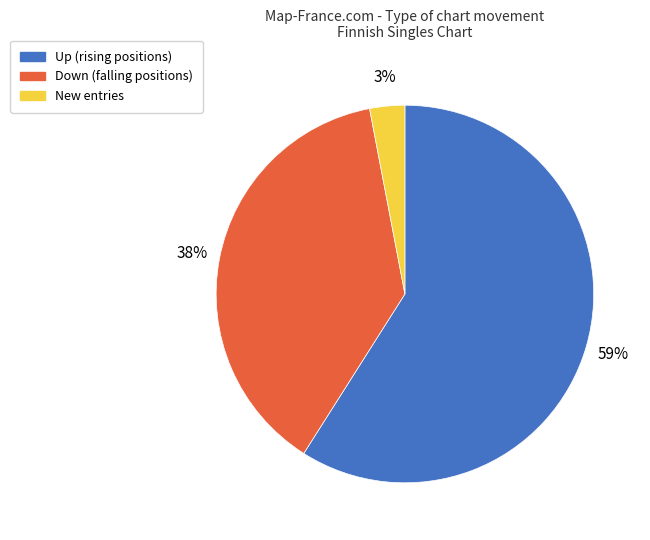

To the nearest percent, what percentage of the pie is Down?

38%